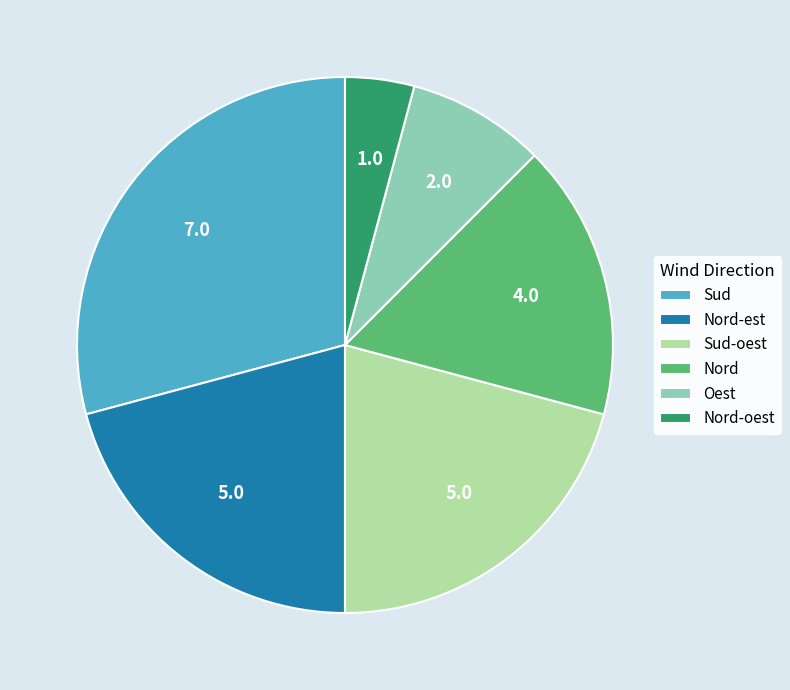

Does any single category account for the majority?

No